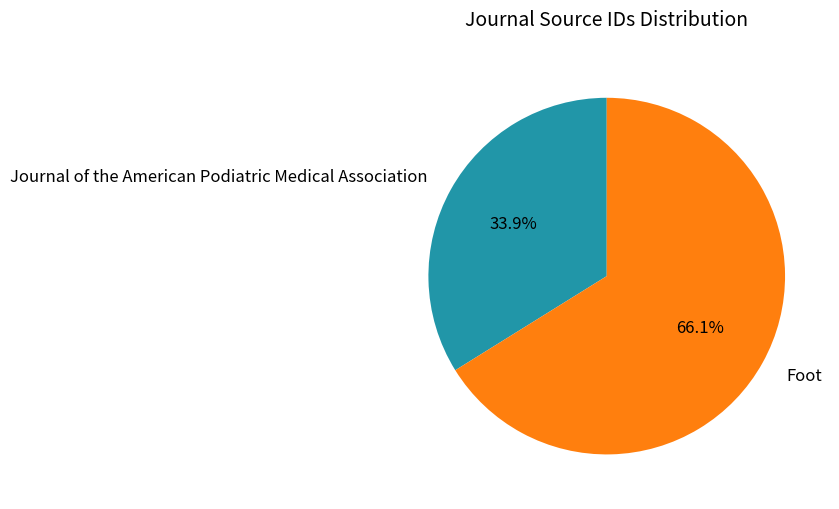

To the nearest percent, what is the average slice percentage?

50%